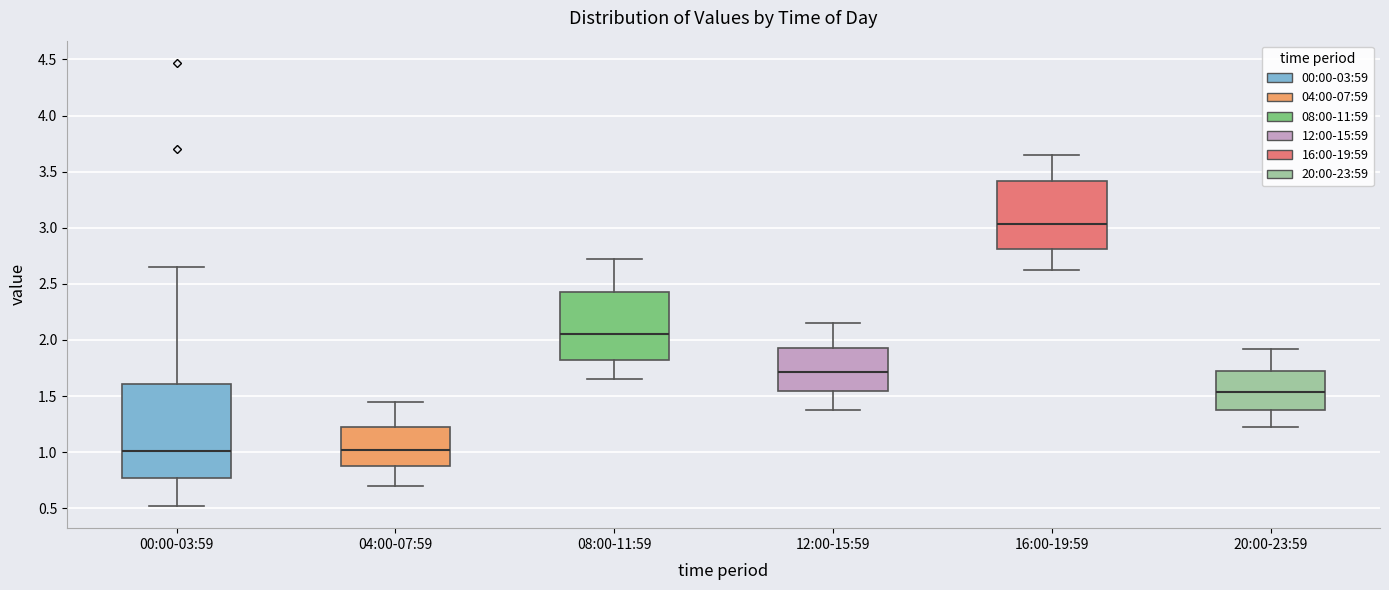

Which box is the tallest, from its lower edge to its upper edge?

00:00-03:59